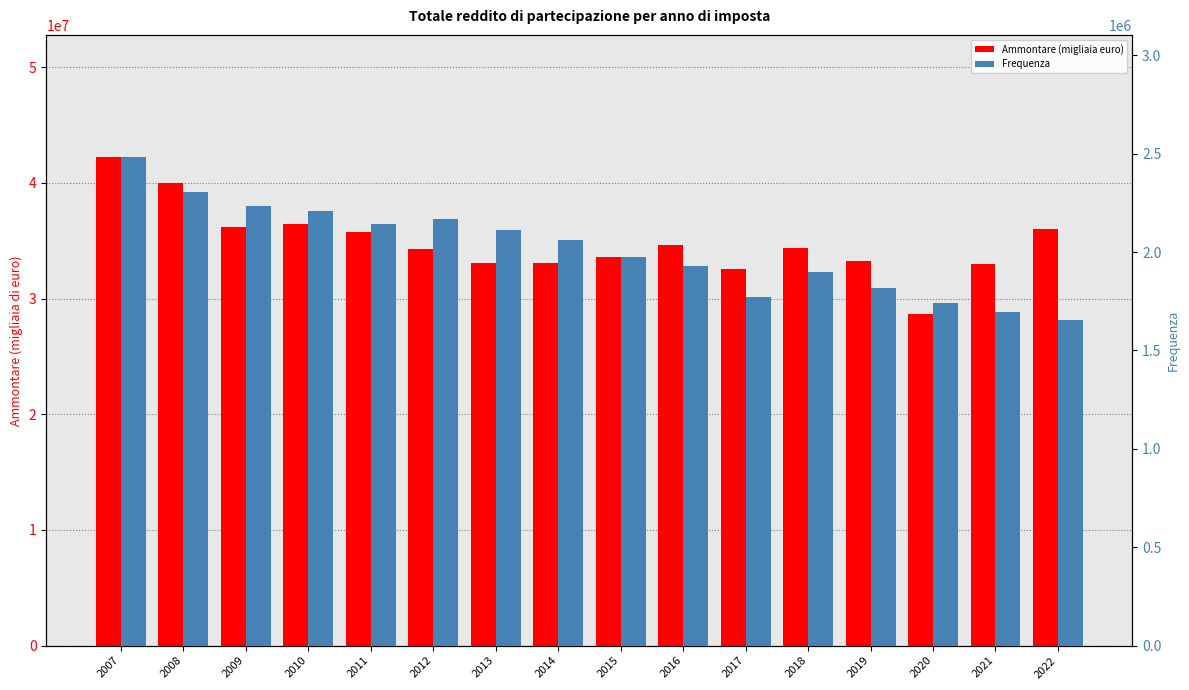

Reading right to left, extract all data points from this chart.

Ammontare (migliaia euro): 36011686.0	33009119.0	28629978.0	33214655.0	34414589.0	32533901.0	34663439.0	33598954.0	33037575.0	33103353.0	34327489.3	35713408.0	36411505.3	36146760.3	39965180.2	42235734.6
Frequenza: 1656261.0	1694909.0	1740096.0	1818033.0	1898032.0	1769649.0	1927152.0	1974496.0	2059811.0	2112033.0	2166363.0	2141972.0	2206470.0	2236629.0	2304053.0	2483224.0